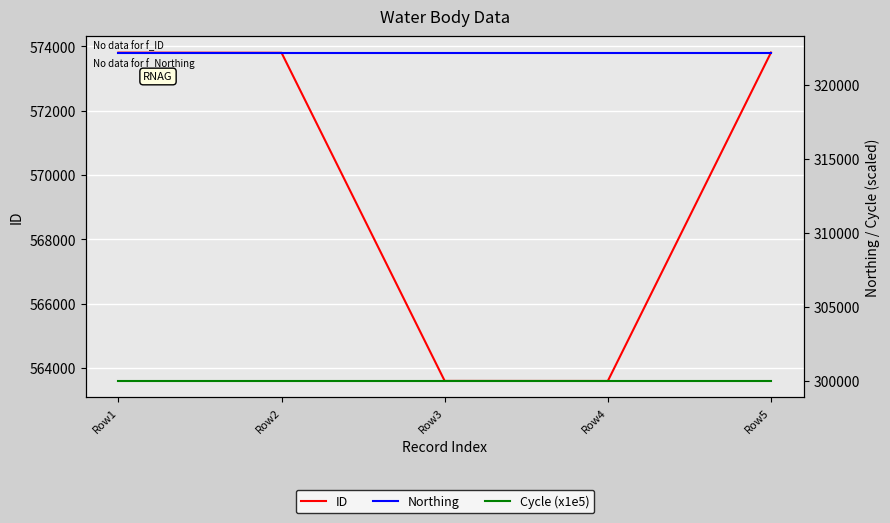

Count the number of categories in the chart.

5